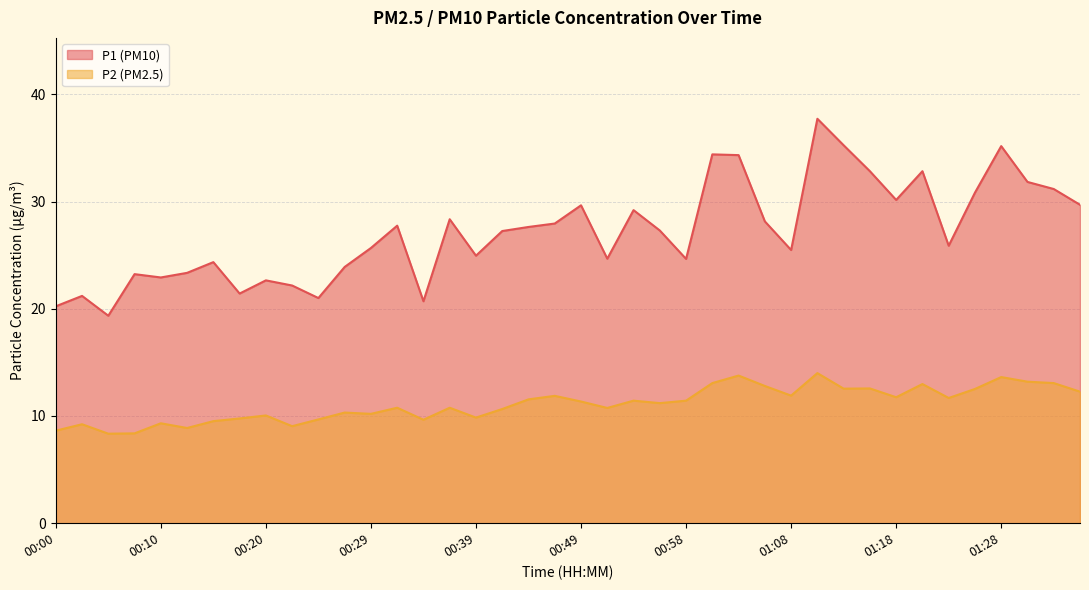

In P2, how many points are lower than both neighbors (excluding endpoints)?

12